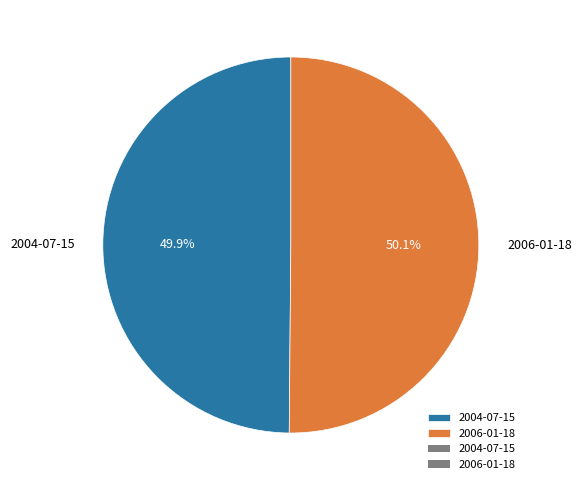

What percentage do 2004-07-15 and 2006-01-18 together represent?

100.0%